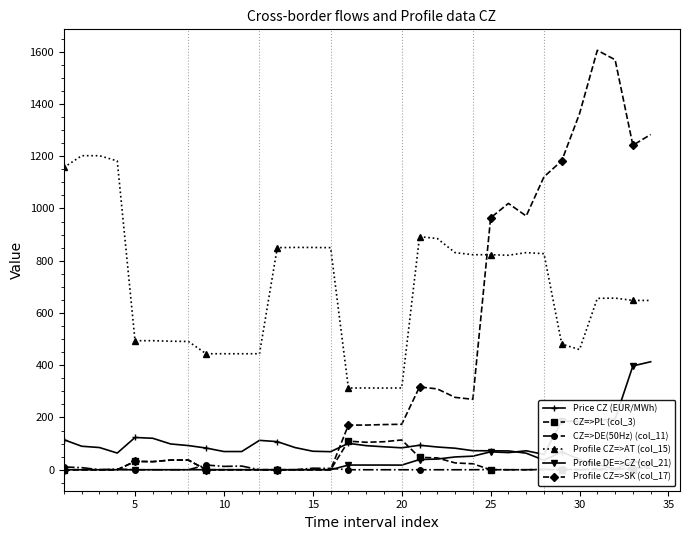

Does the chart have visible grid lines?

No